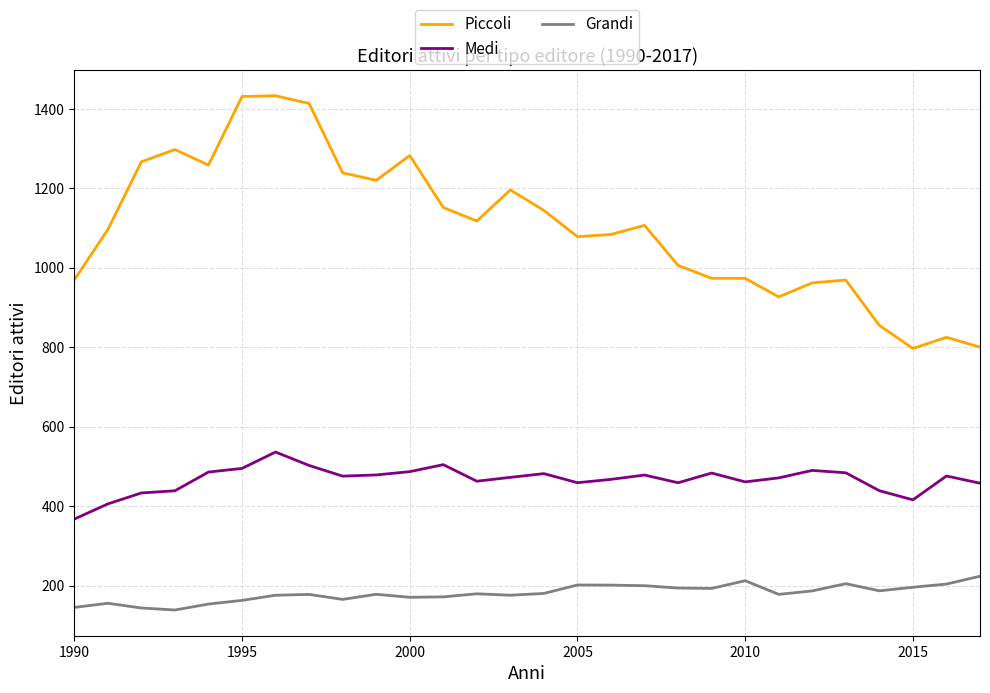

True or false: Medi and Piccoli cross at least once.

False